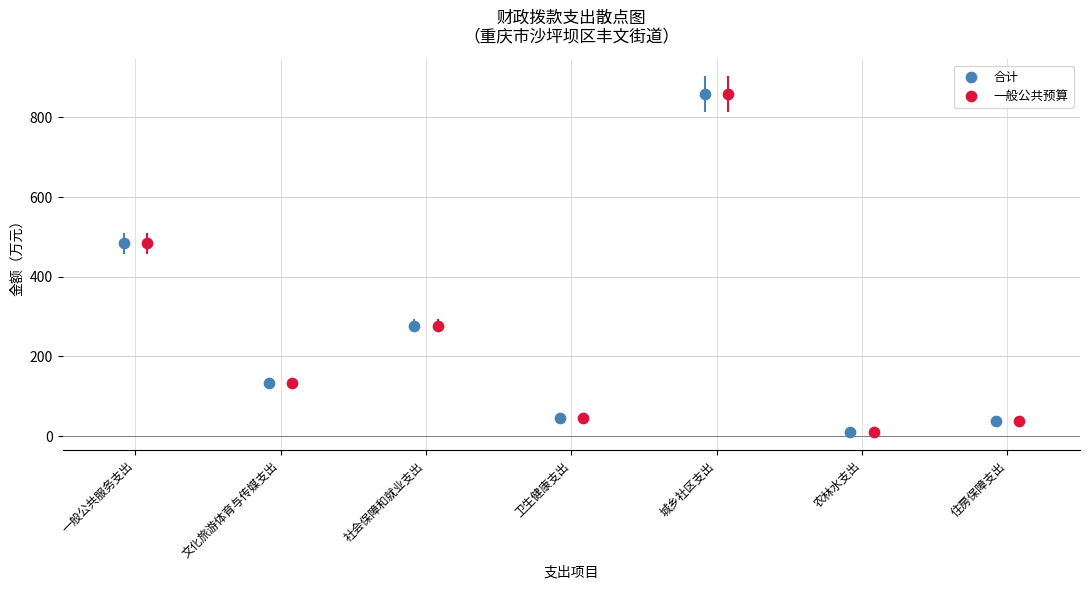

What are all the series names shown in the legend?

合计, 一般公共预算